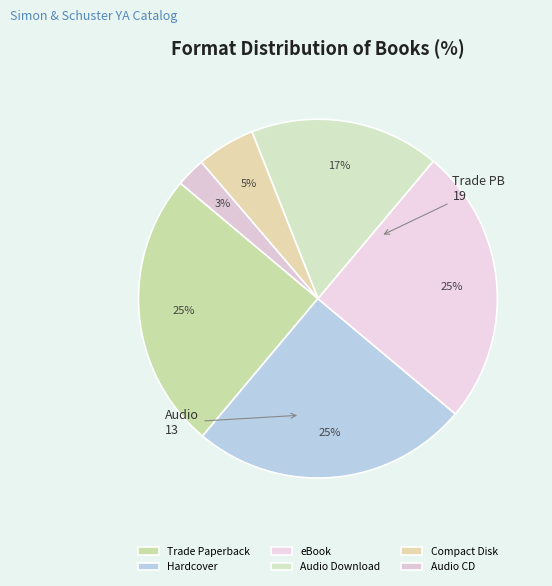

What is the smallest slice in the pie chart?

Audio CD